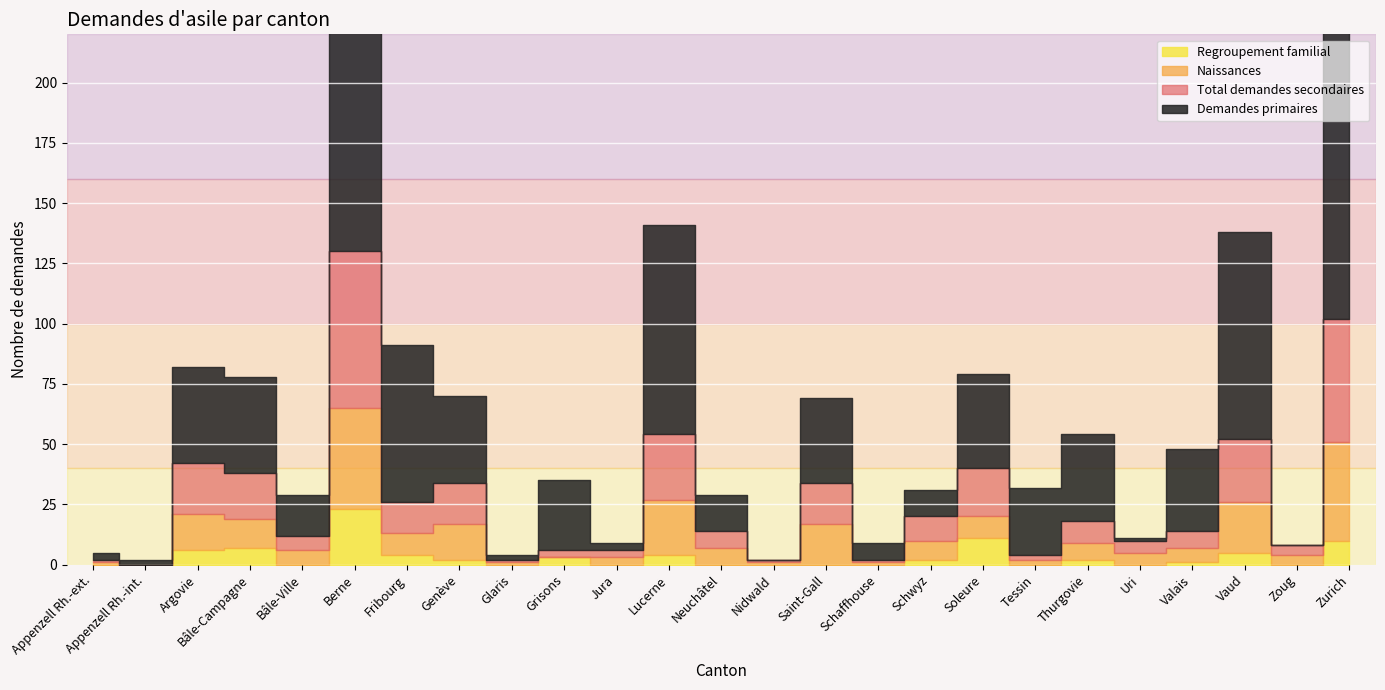

The value of Naissances at Nidwald is 1. True or false?

True